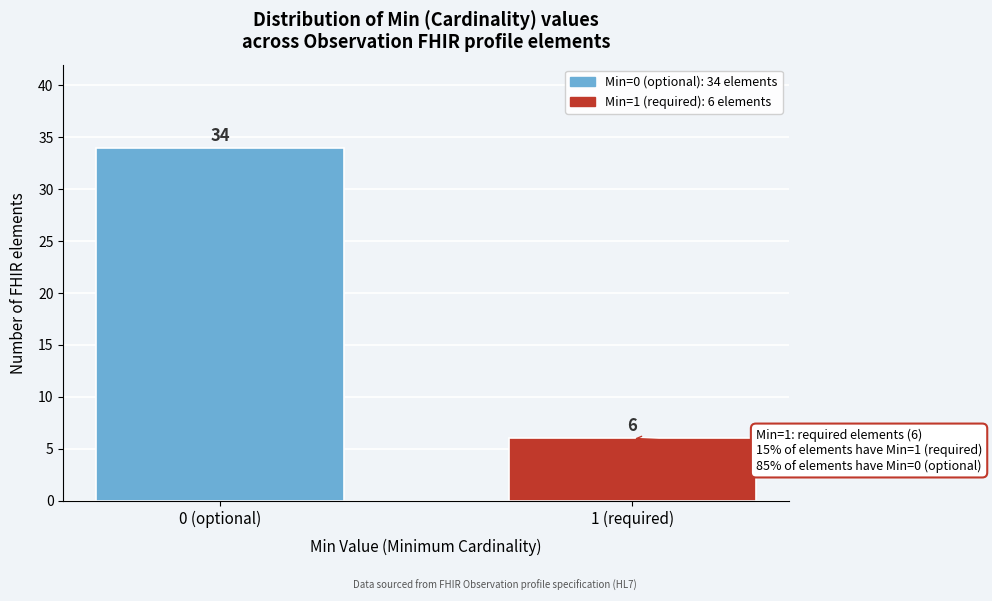

Reading right to left, what are all the values shown in this chart?

6	34